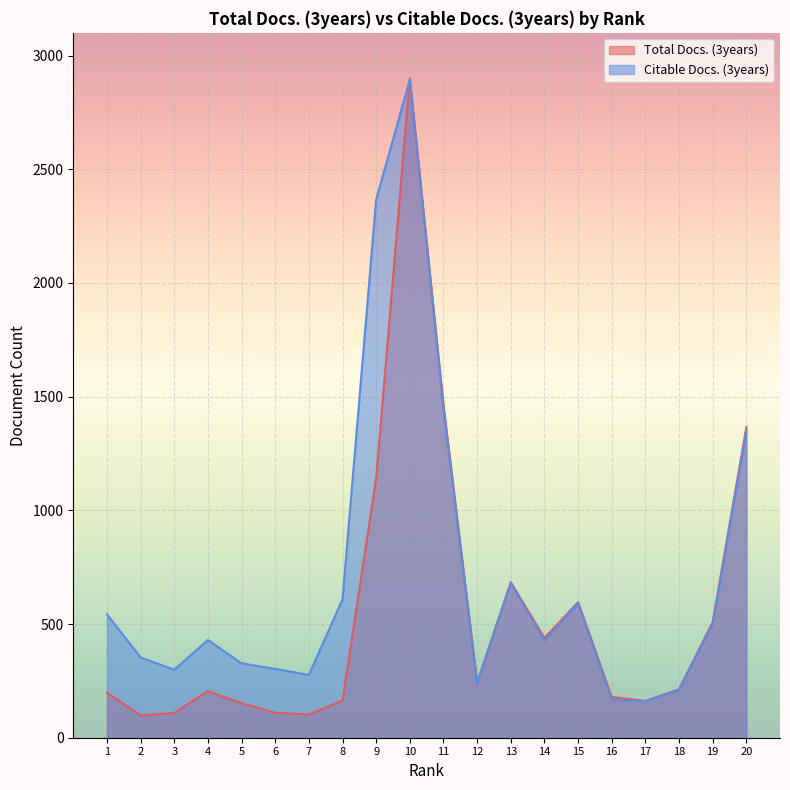

Which series ends up on top after the final intersection of Total Docs. (3years) and Citable Docs. (3years)?

Total Docs. (3years)